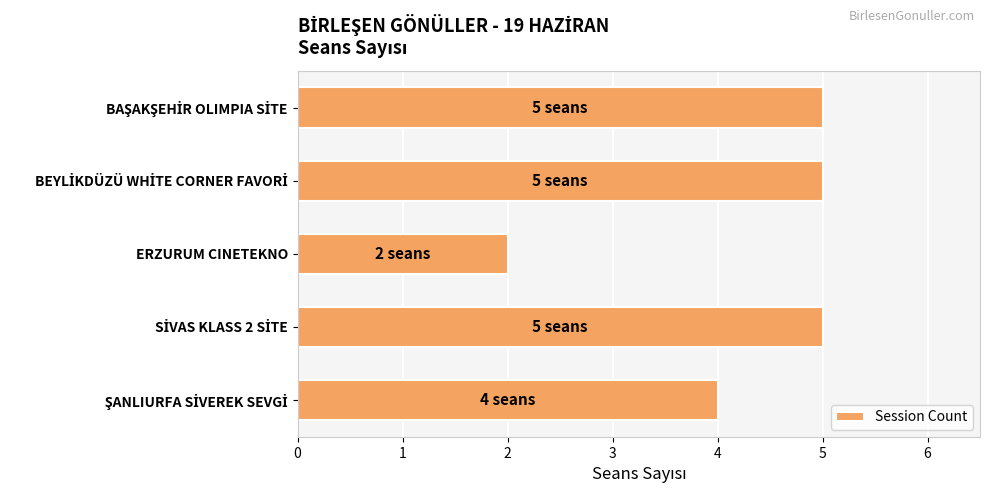

What is the difference between the maximum and minimum values?

3